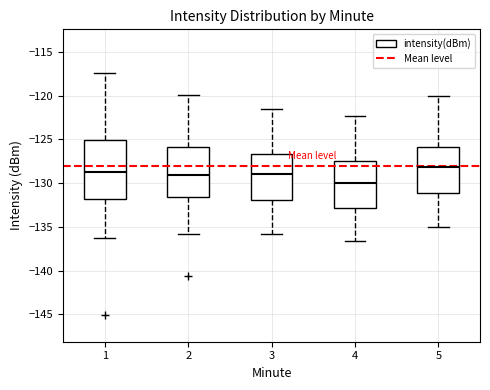

Which box has the lowest median line?

4